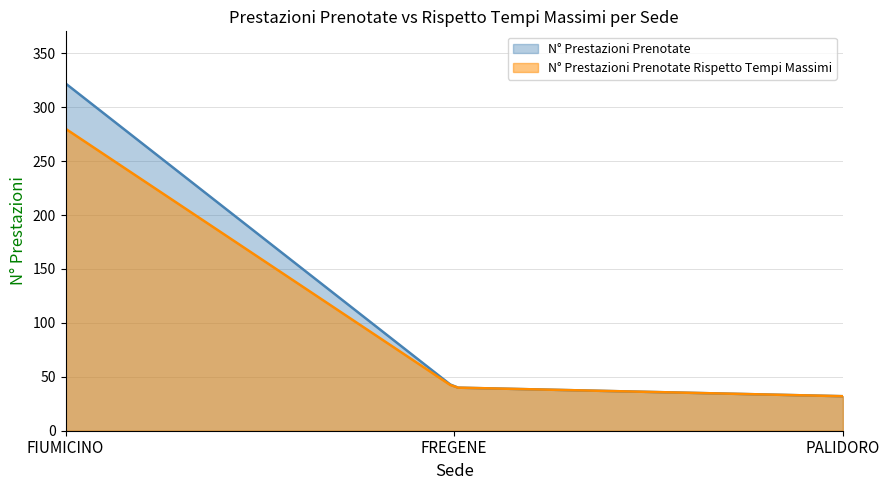

Does the chart display data point markers on the line(s)?

No